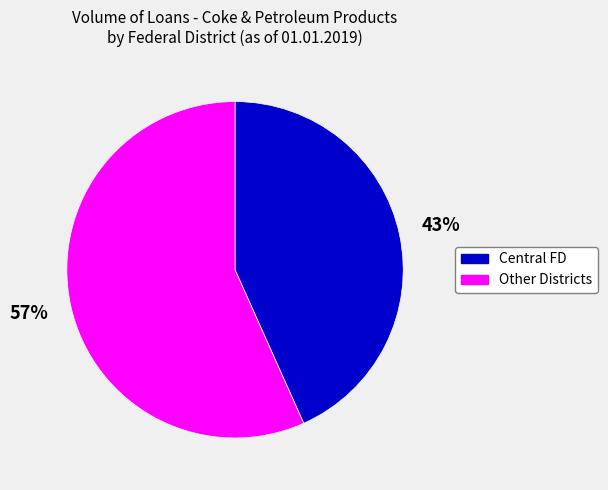

What is the smallest slice in the pie chart?

Central FD